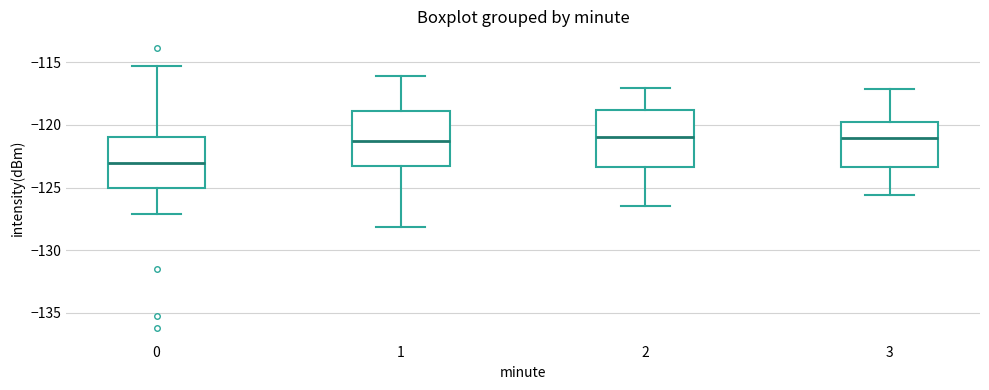

Which box's median line is the lowest?

0